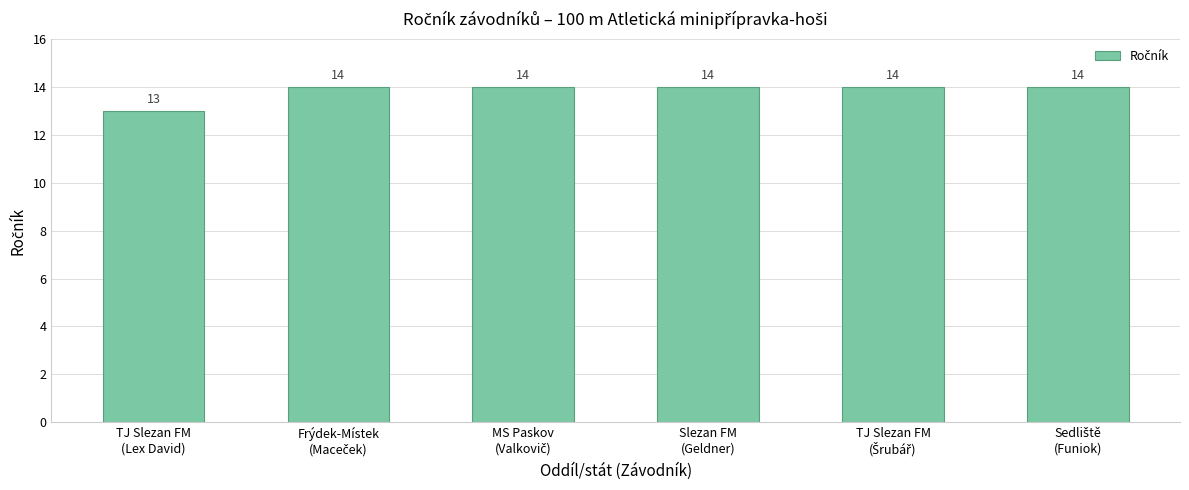

Where is the data nearest to the value 13?

TJ Slezan FM
(Lex David)